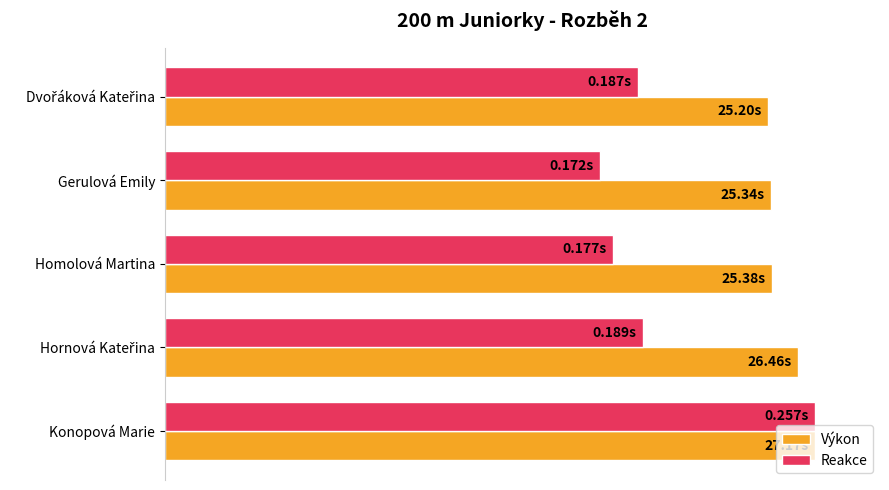

What are all the series names shown in the legend?

Výkon, Reakce